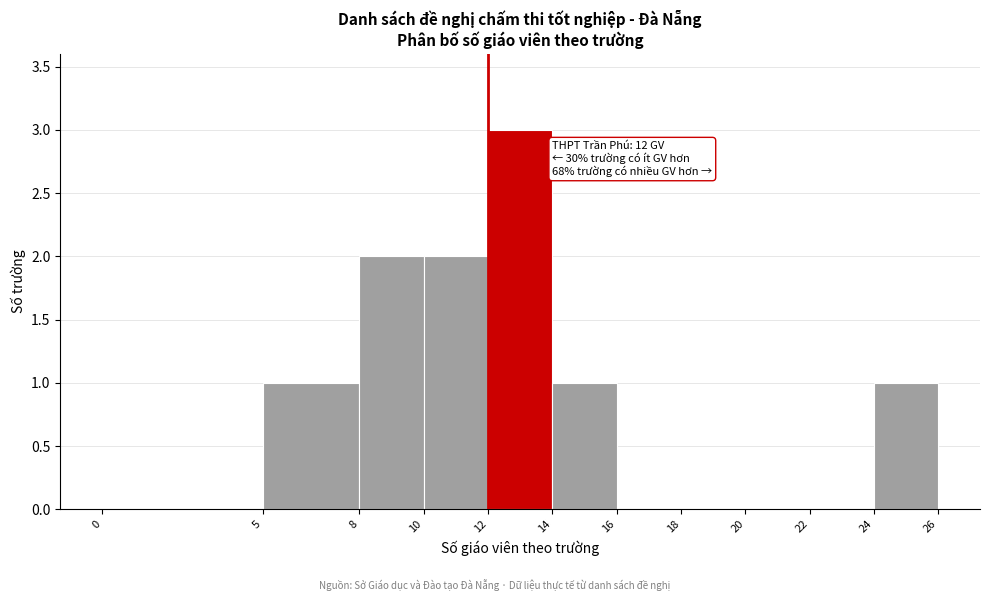

Over which range of the x-axis is the bar tallest?

12 to 14